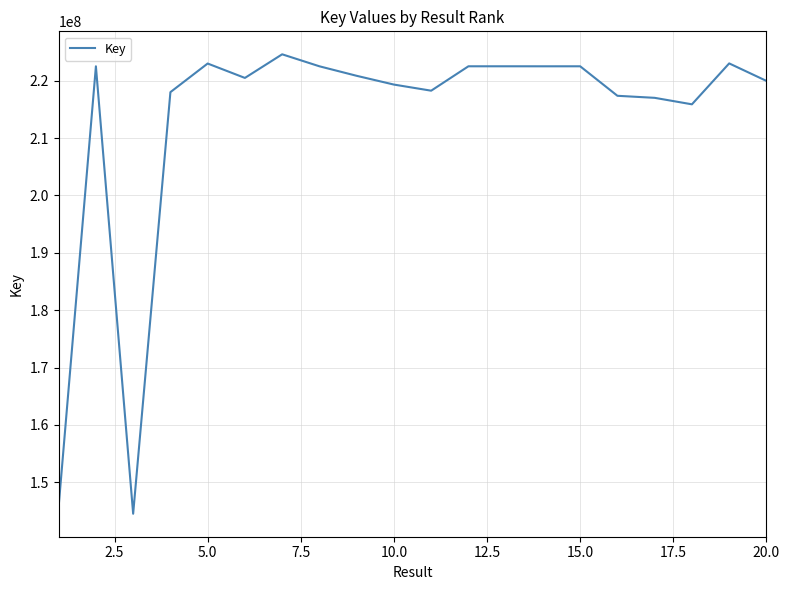

What is the difference between the maximum and minimum values?

80050946